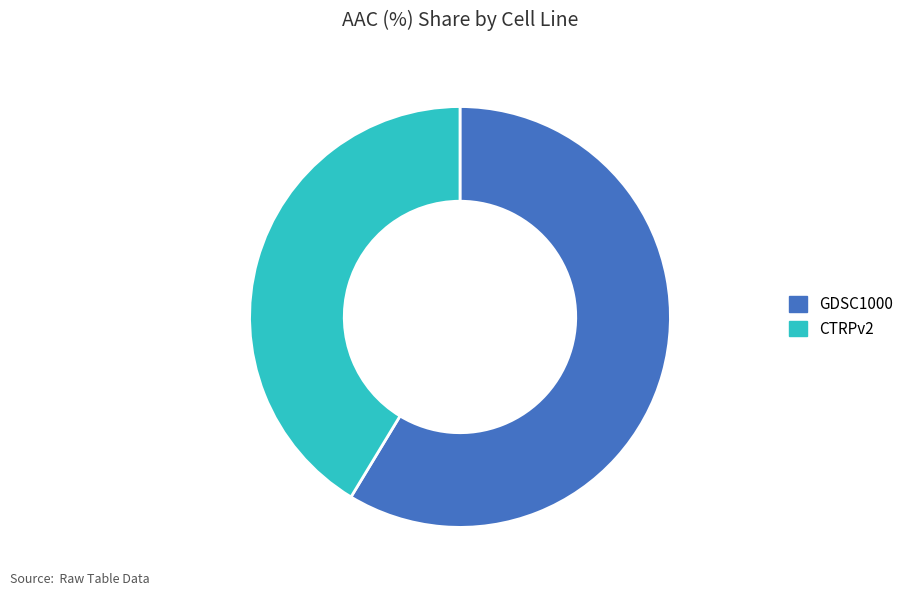

Does CTRPv2 account for over 50% of the chart?

No